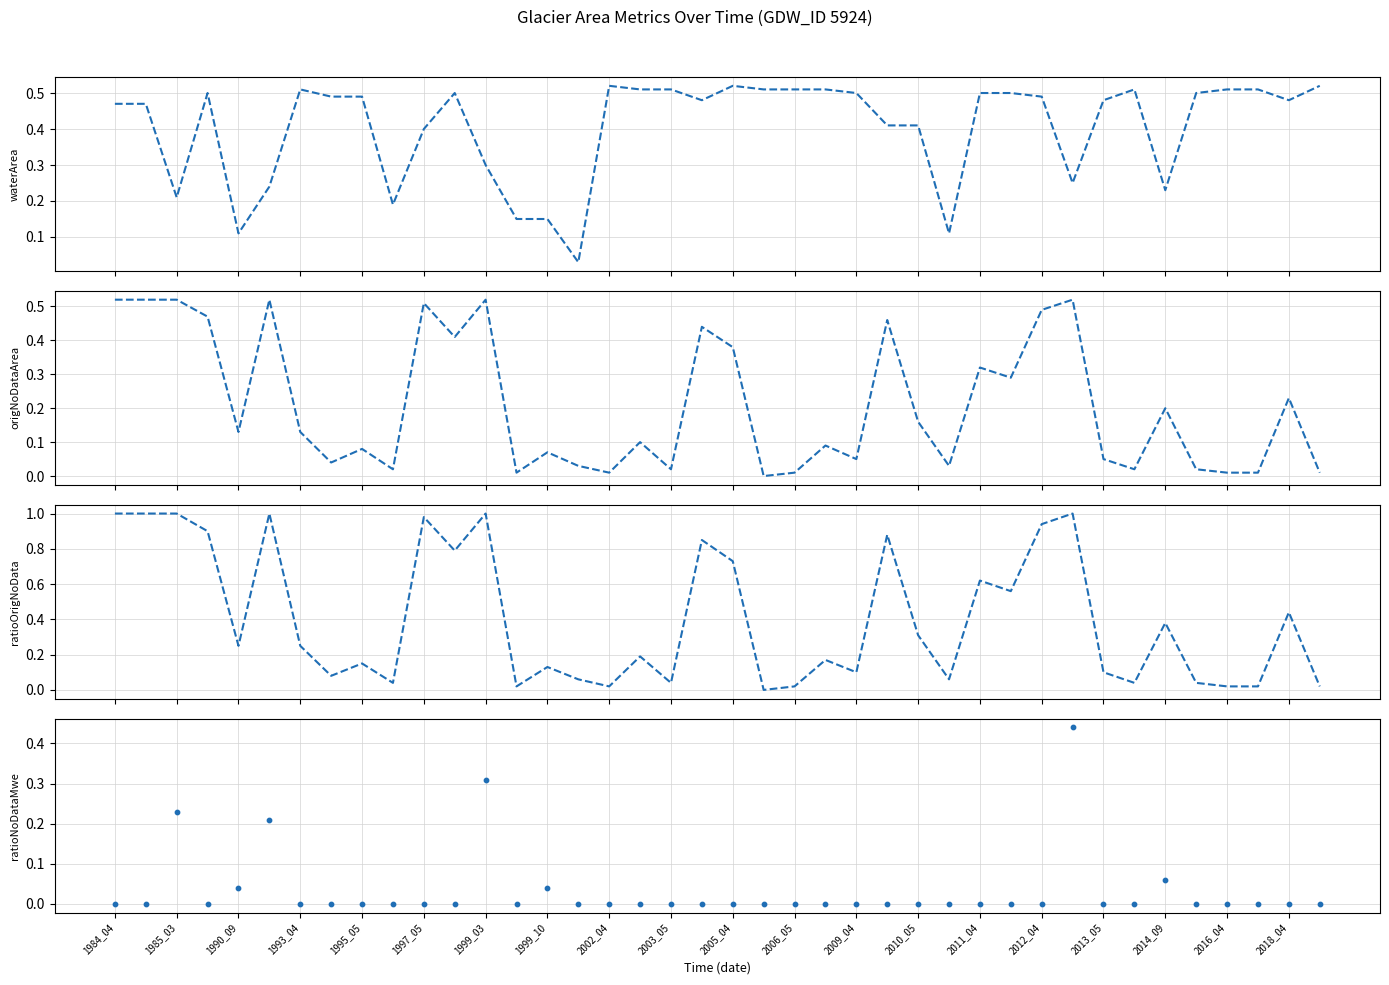

Which series contains the lowest Y value?

origNoDataArea